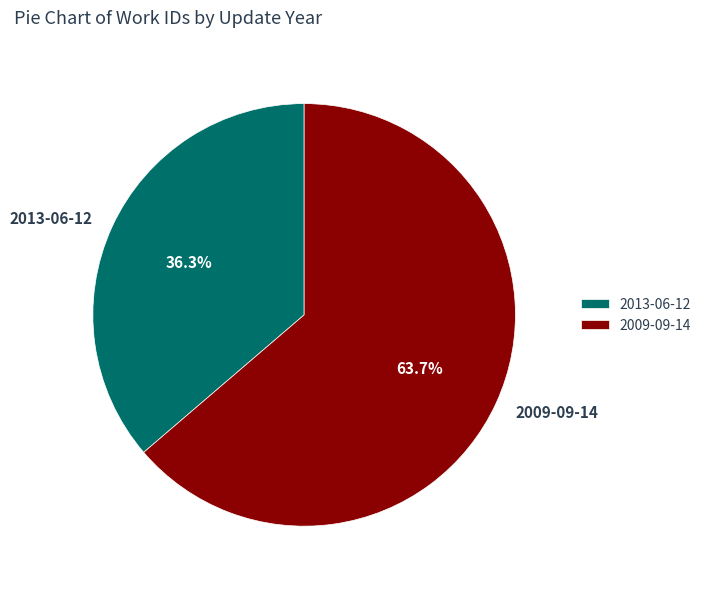

Is it true that 2013-06-12 is 36% of the pie?

True